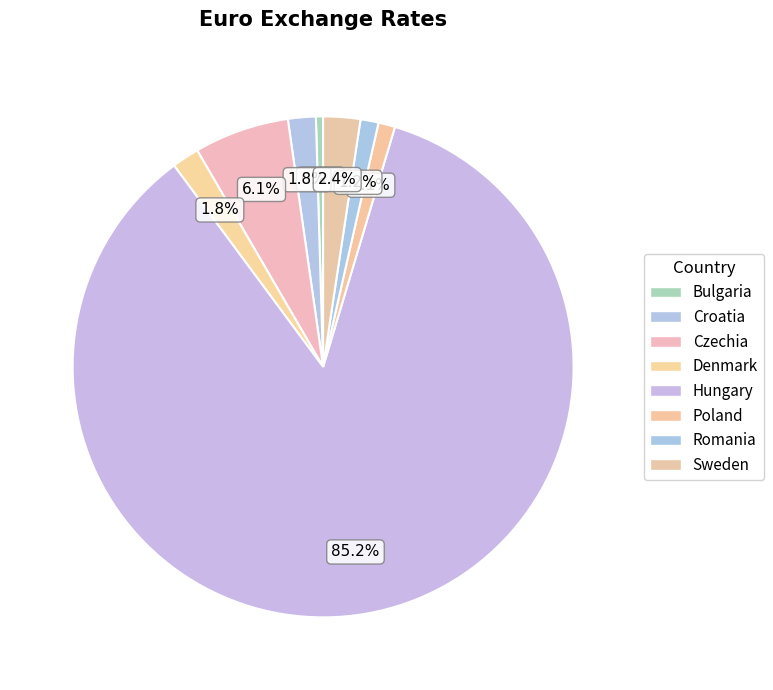

Does any single category account for the majority?

Yes